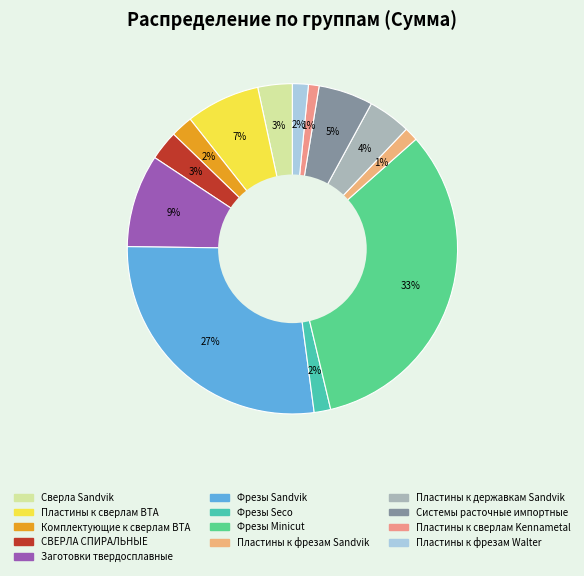

Is it true that Заготовки твердосплавные is 1% of the pie?

False